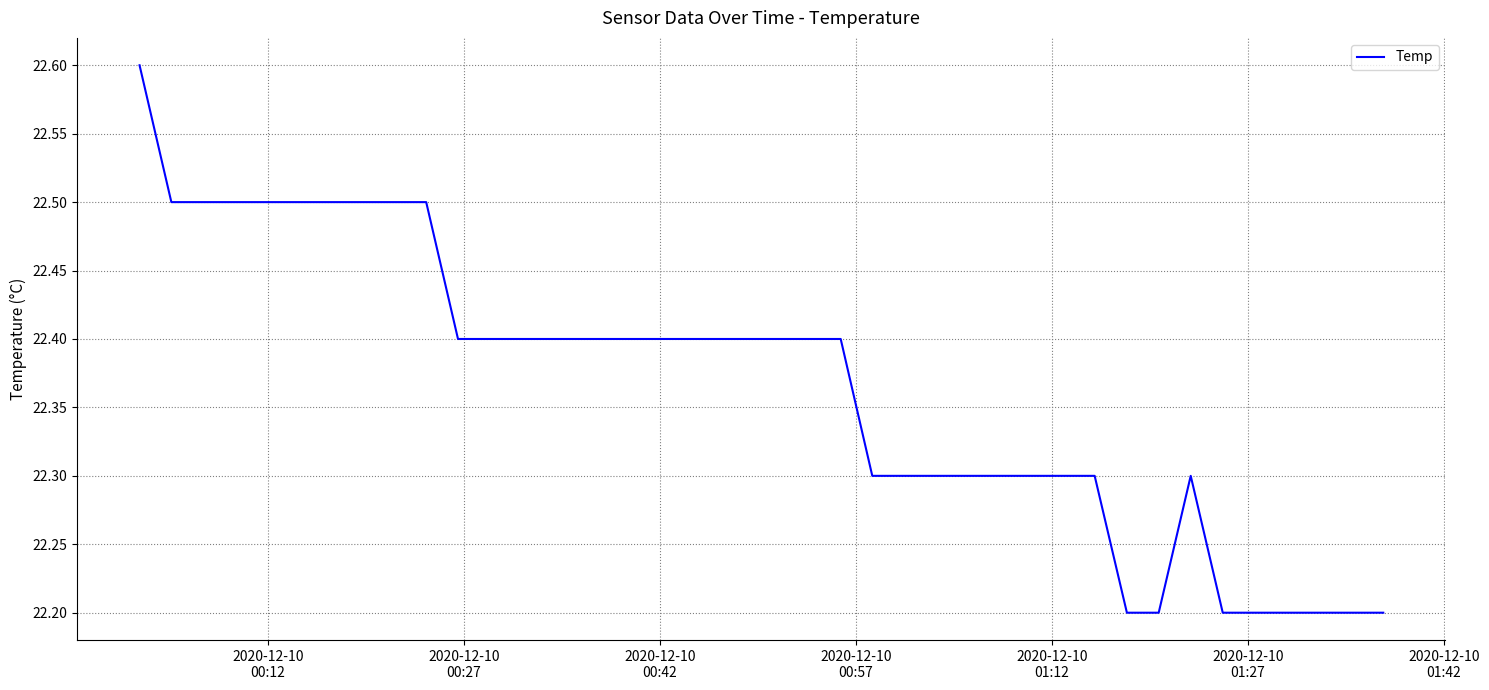

What is the difference between the maximum and minimum values?

0.4